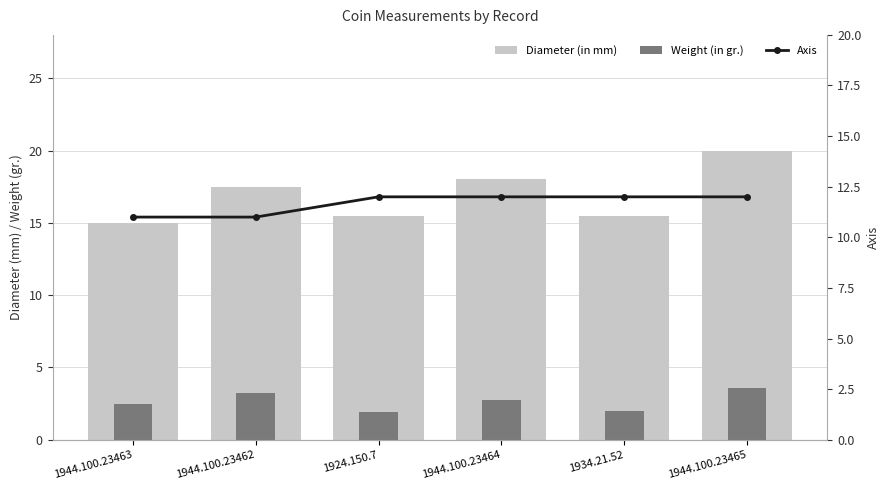

How many Axis values are between 11 and 12?

6